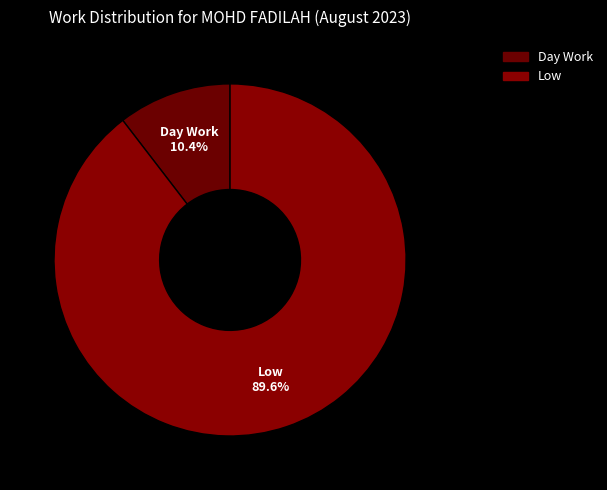

To the nearest percent, what percentage of the pie is Day Work?

10%